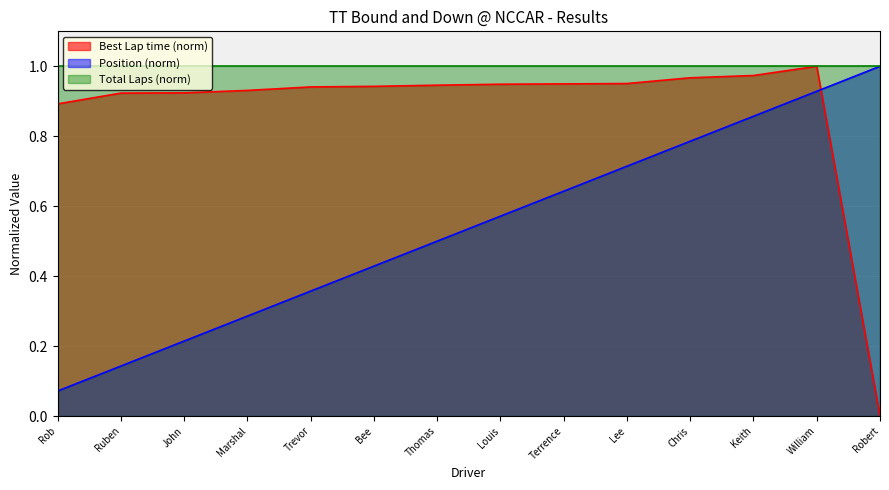

How many times do Position (norm) and Best Lap time (norm) cross each other?

1